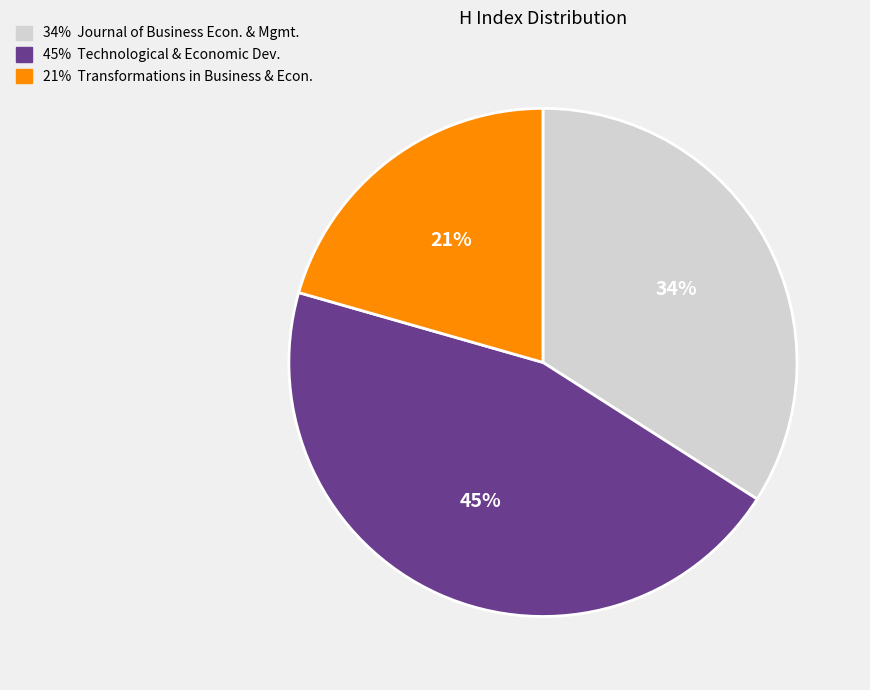

To the nearest percent, what is the average slice percentage?

33%